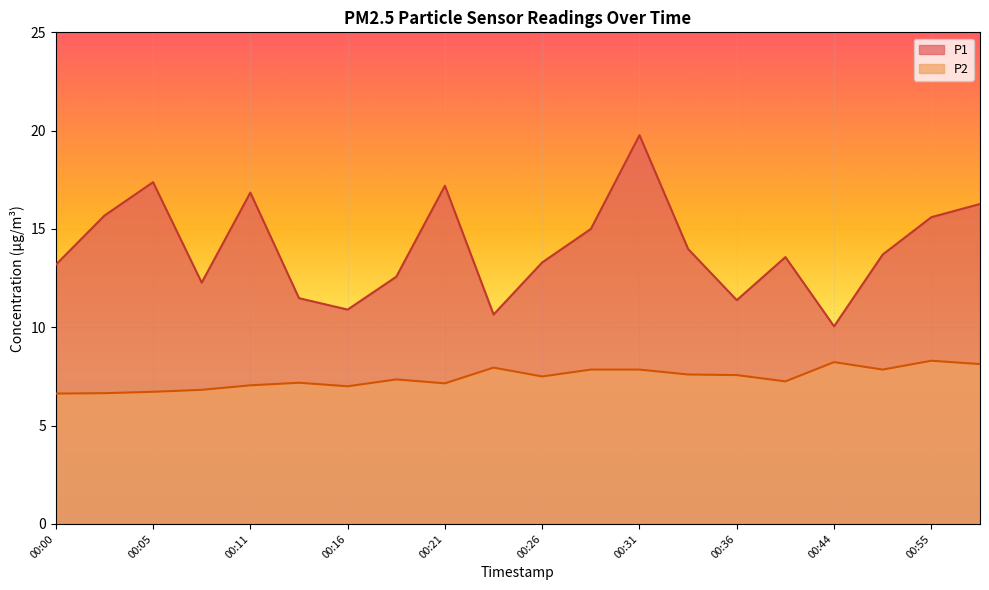

Read the P1 value at 00:58.

16.3